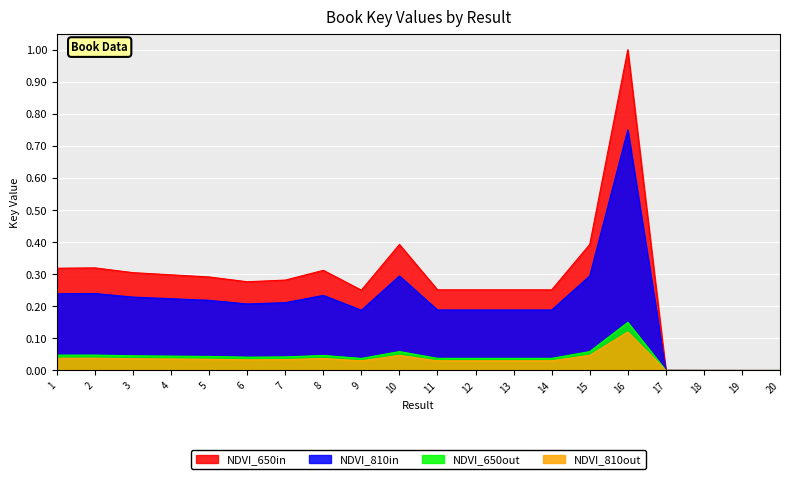

At which category does the chart reach its minimum across all series?

19